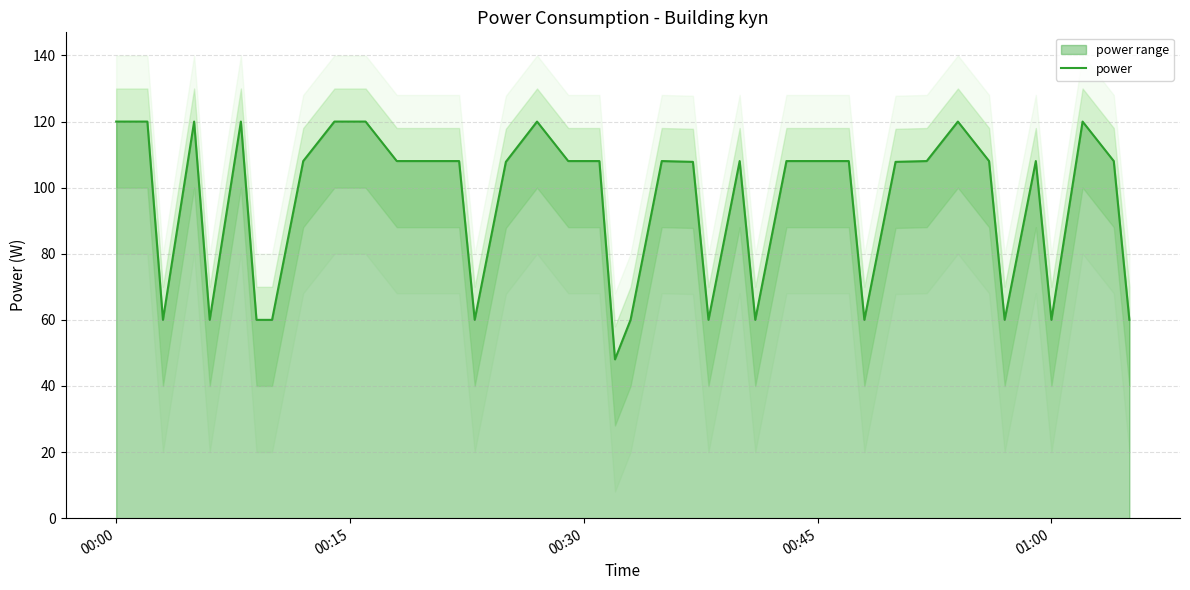

How many data points are less than 108?

16